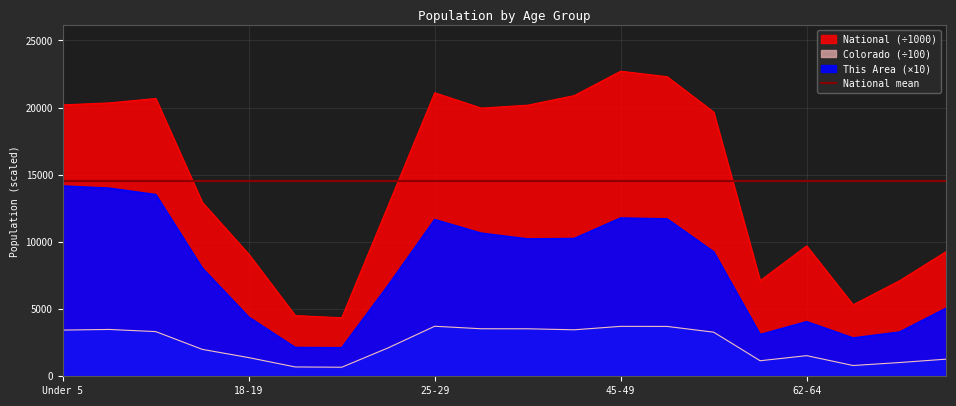

What is the value of the National point at the 18th from the left?

5319.9